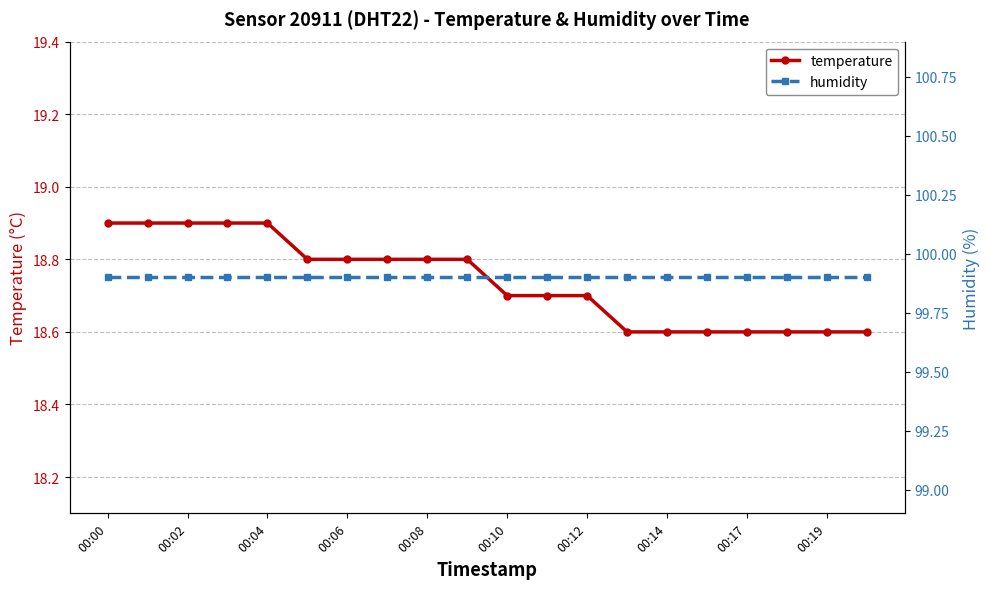

How many distinct data groups are displayed?

2